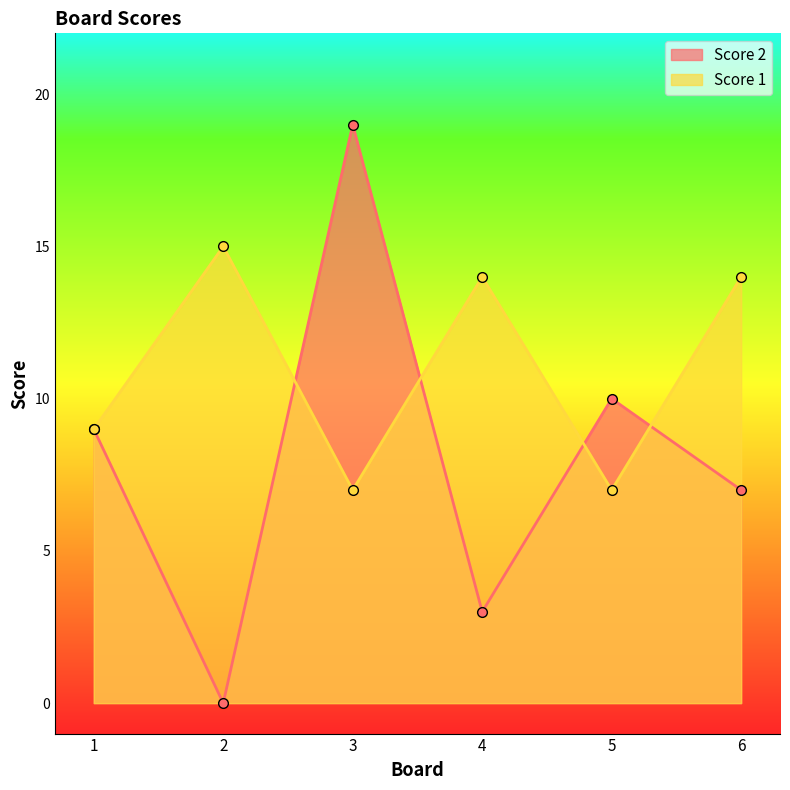

Reading left to right, list all the values displayed in this chart.

Score 2: 1=9	2=0	3=19	4=3	5=10	6=7
Score 1: 1=9	2=15	3=7	4=14	5=7	6=14